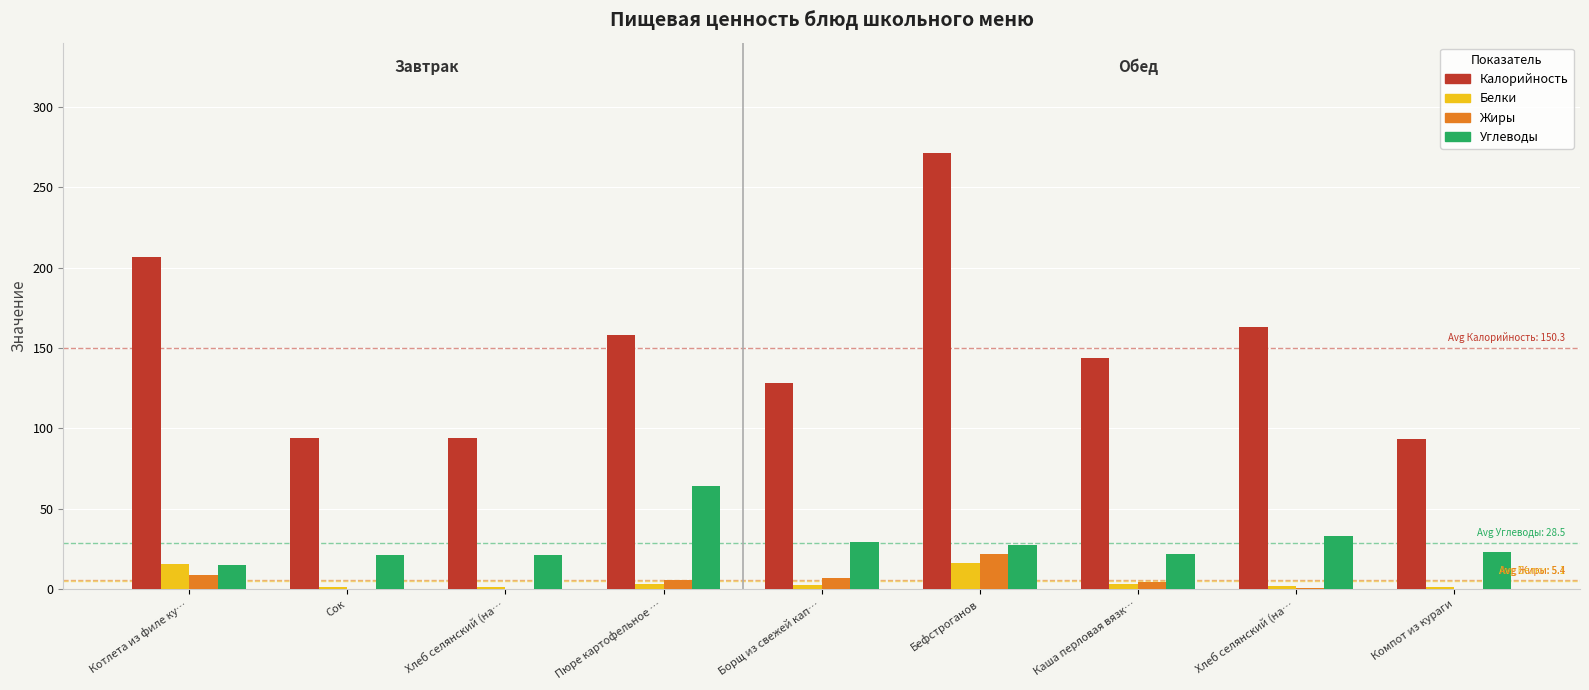

Reading left to right, extract all data points from this chart.

Калорийность: Котлета из филе ку…=206.7	Сок=94.0	Хлеб селянский (на…=94.0	Пюре картофельное …=158.1	Борщ из свежей кап…=128.1	Бефстроганов=271.4	Каша перловая вязк…=144.0	Хлеб селянский (на…=163.0	Компот из кураги=93.2
Белки: Котлета из филе ку…=15.7	Сок=1.0	Хлеб селянский (на…=1.0	Пюре картофельное …=3.4	Борщ из свежей кап…=2.3	Бефстроганов=16.0	Каша перловая вязк…=3.0	Хлеб селянский (на…=2.2	Компот из кураги=1.0
Жиры: Котлета из филе ку…=9.0	Сок=0.0	Хлеб селянский (на…=0.0	Пюре картофельное …=5.6	Борщ из свежей кап…=7.1	Бефстроганов=21.6	Каша перловая вязк…=4.7	Хлеб селянский (на…=0.7	Компот из кураги=0.0
Углеводы: Котлета из филе ку…=15.2	Сок=21.2	Хлеб селянский (на…=21.2	Пюре картофельное …=64.4	Борщ из свежей кап…=29.0	Бефстроганов=27.3	Каша перловая вязк…=21.8	Хлеб селянский (на…=33.0	Компот из кураги=23.2